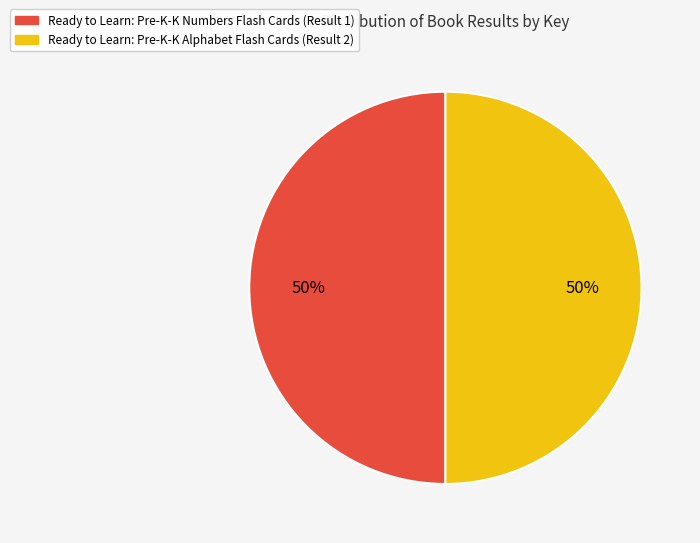

Count the number of slices in the pie.

2